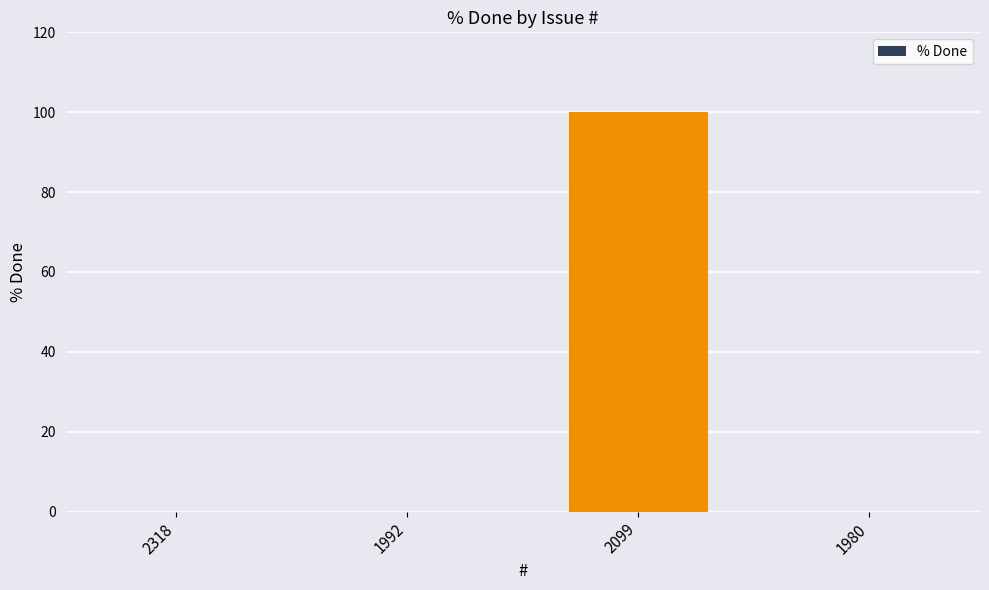

Reading left to right, what are all the values shown in this chart?

2318=0	1992=0	2099=100	1980=0